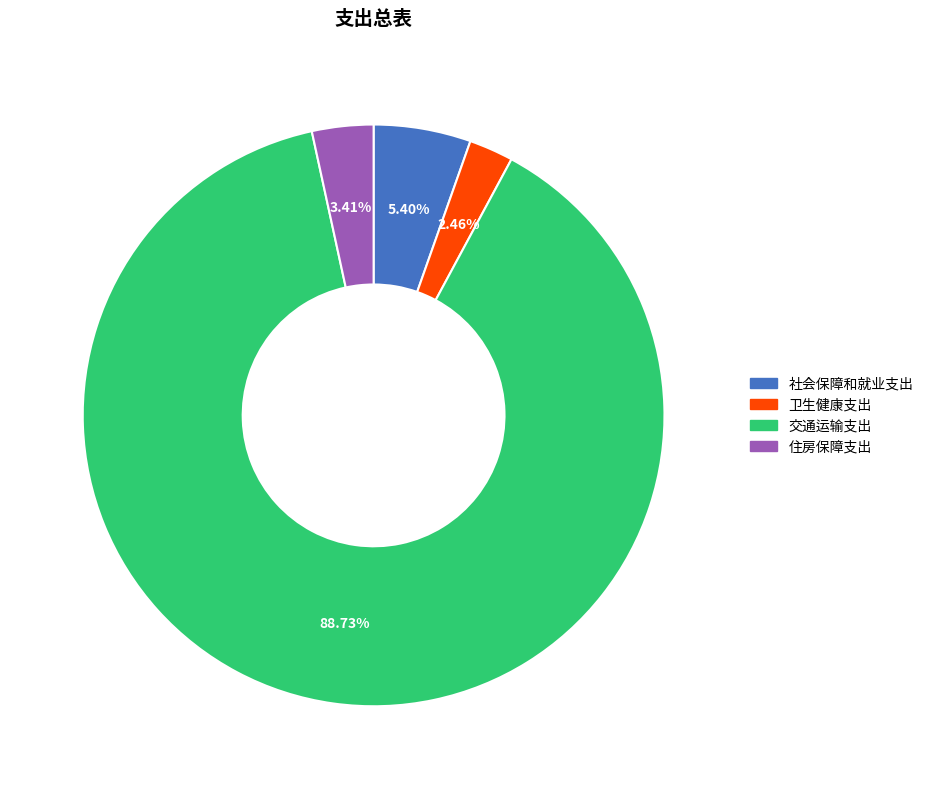

What percentage is NOT represented by 交通运输支出?

11.3%